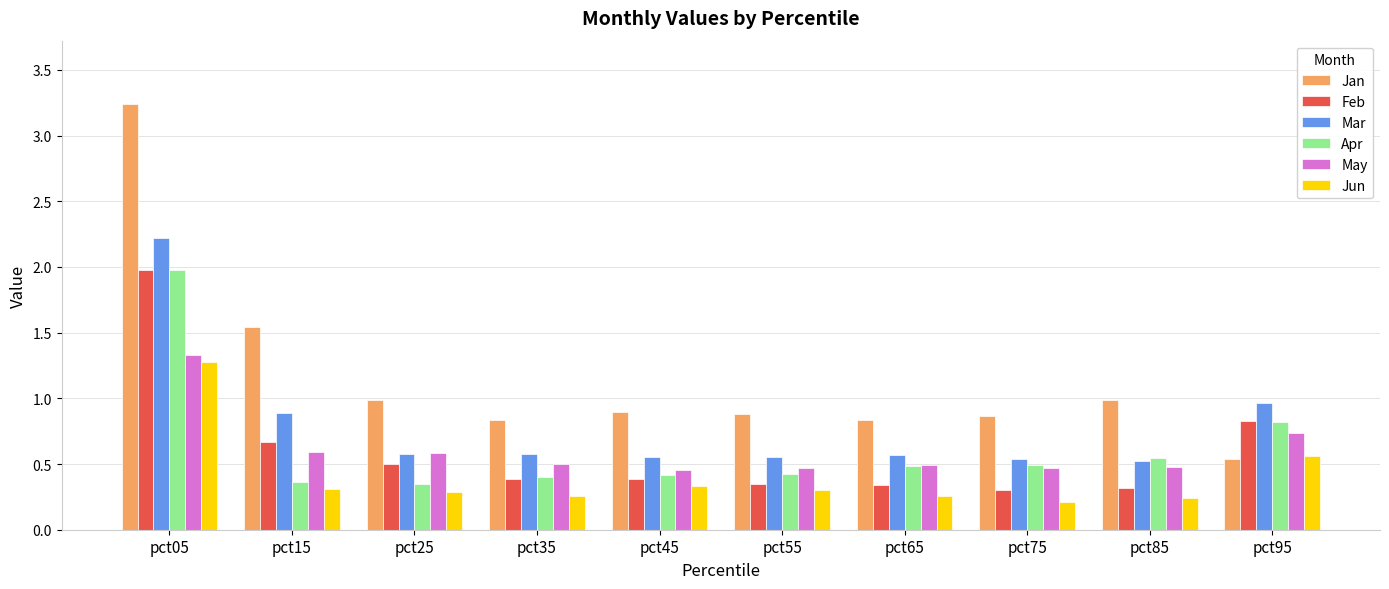

Is the value of Jun at pct35 greater than the value of Apr at pct35?

No